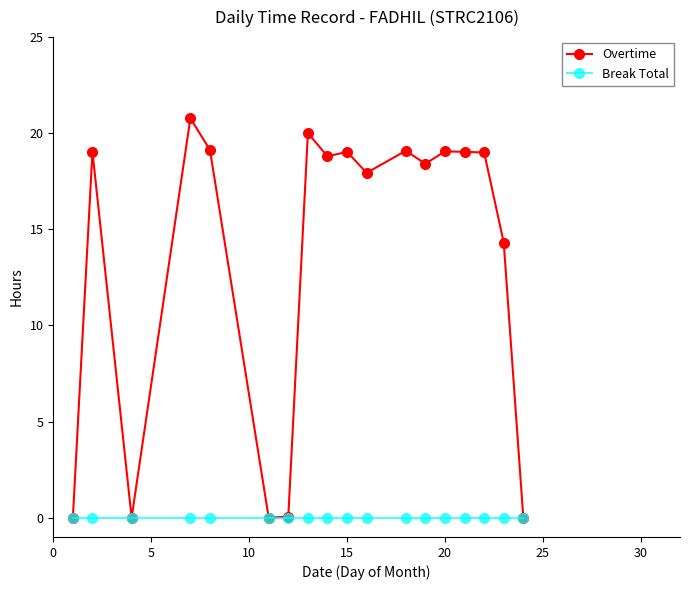

True or false: Overtime has more than 1 points higher than both neighbors.

True